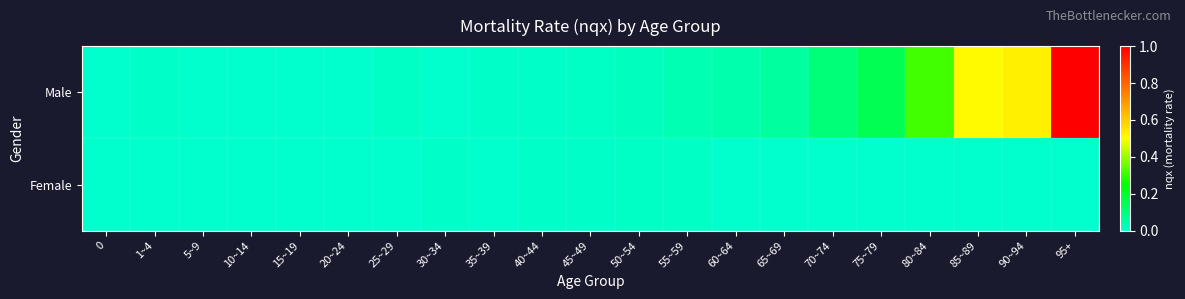

Reading right to left, transcribe all the data shown in this chart.

Male: 95+=1.0	90~94=0.5	85~89=0.5	80~84=0.3	75~79=0.1	70~74=0.1	65~69=0.1	60~64=0.0	55~59=0.0	50~54=0.0	45~49=0.0	40~44=0.0	35~39=0.0	30~34=0.0	25~29=0.0	20~24=0.0	15~19=0.0	10~14=0.0	5~9=0.0	1~4=0.0	0=0.0
Female: 95+=0.0	90~94=0.0	85~89=0.0	80~84=0.0	75~79=0.0	70~74=0.0	65~69=0.0	60~64=0.0	55~59=0.0	50~54=0.0	45~49=0.0	40~44=0.0	35~39=0.0	30~34=0.0	25~29=0.0	20~24=0.0	15~19=0.0	10~14=0.0	5~9=0.0	1~4=0.0	0=0.0